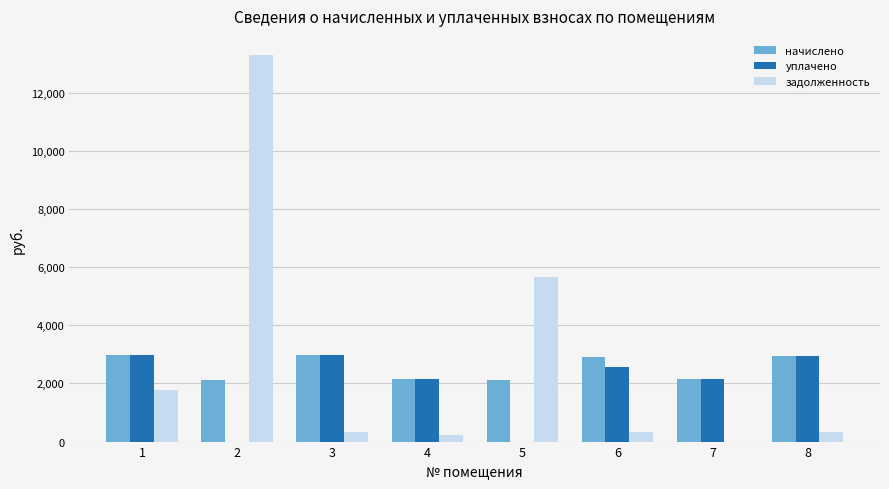

What is the maximum value shown in the chart?

13293.6